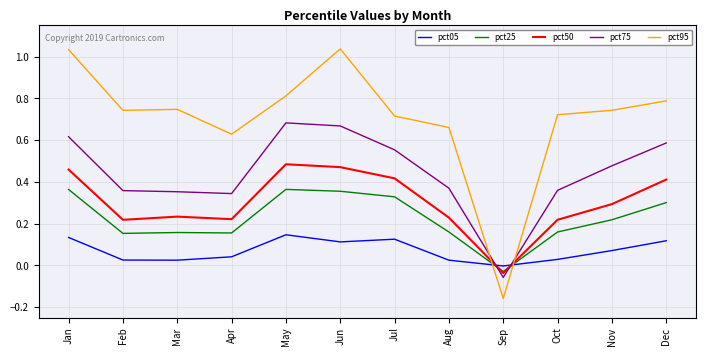

Where do pct75 and pct50 first cross each other?

Aug and Sep